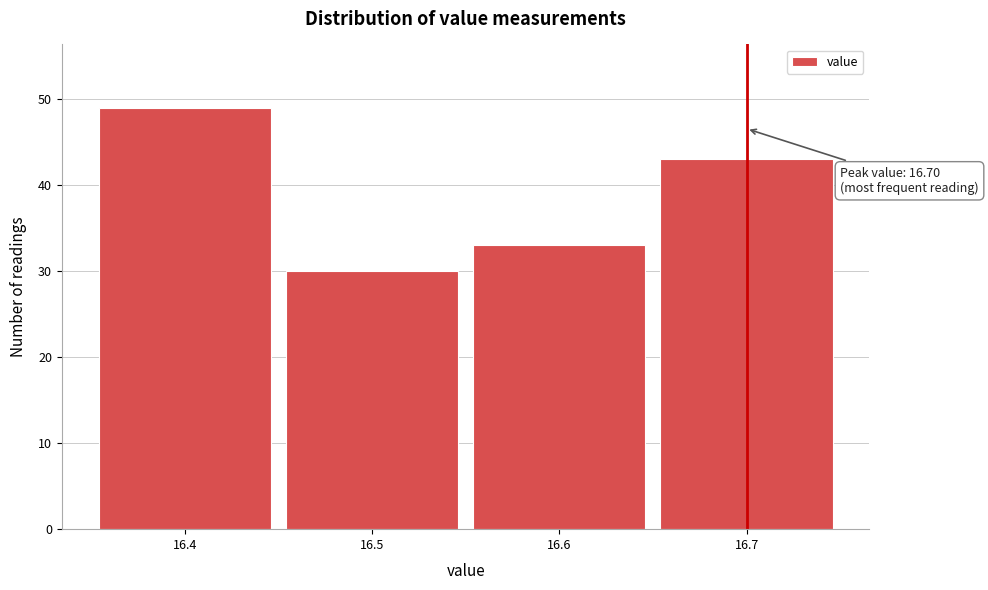

Over which range of the x-axis is the bar tallest?

16.35 to 16.45